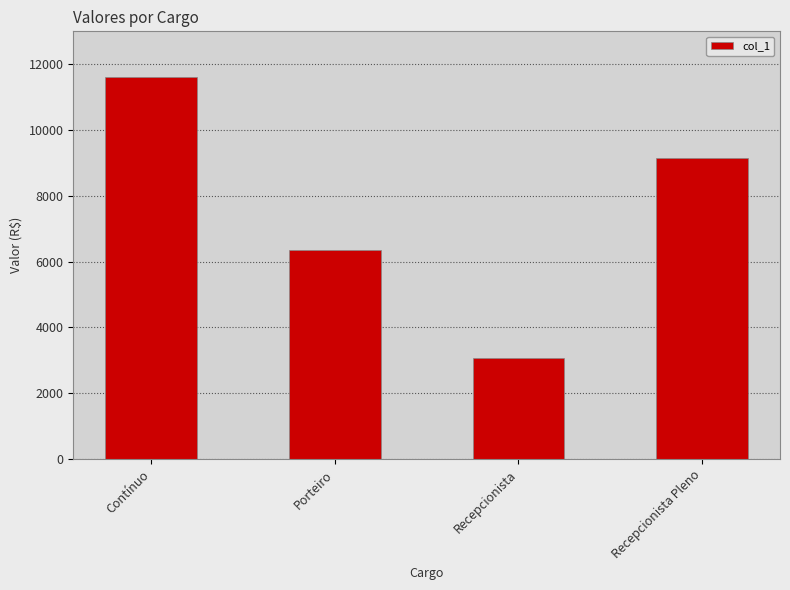

Which category has the highest value across all series?

Contínuo